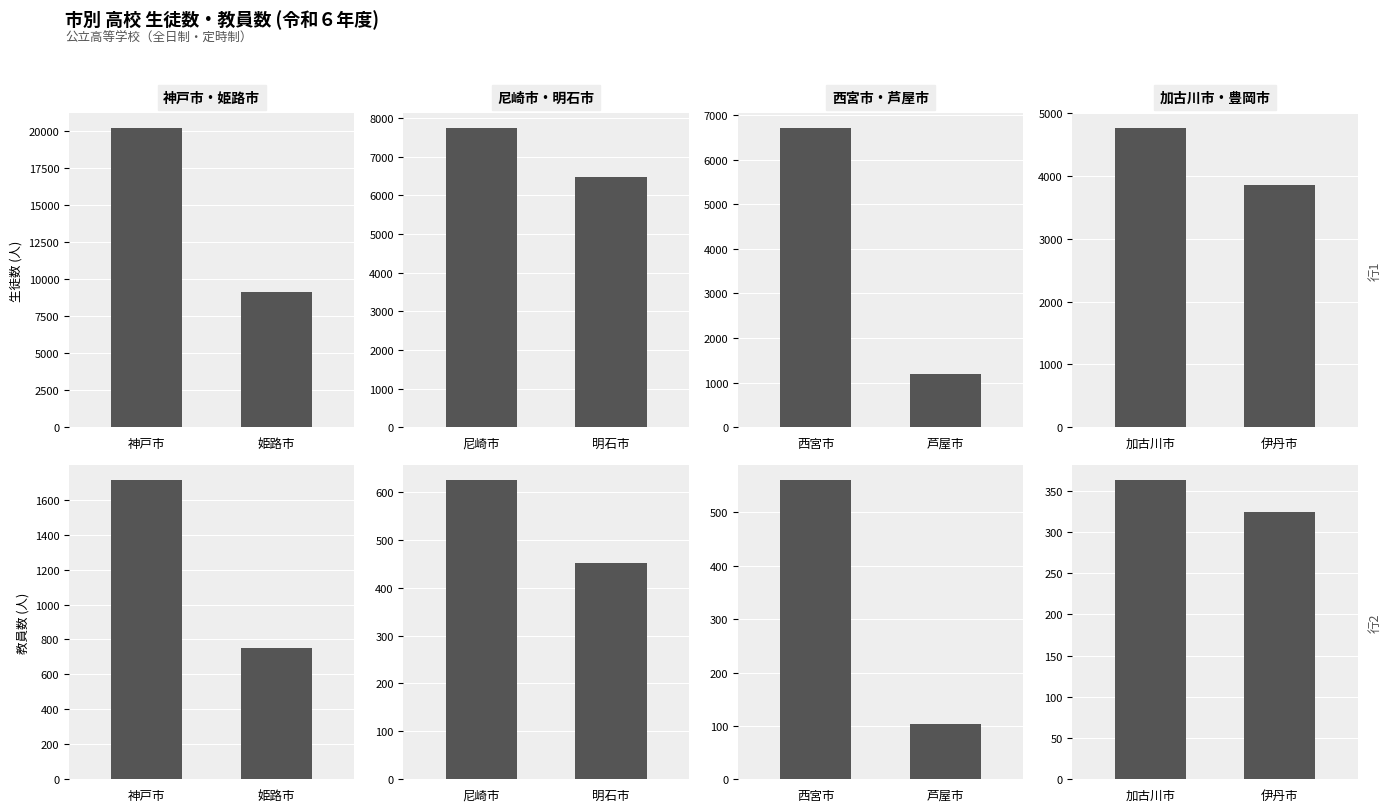

The value of 西宮市・芦屋市 at 芦屋市 is 172. True or false?

False